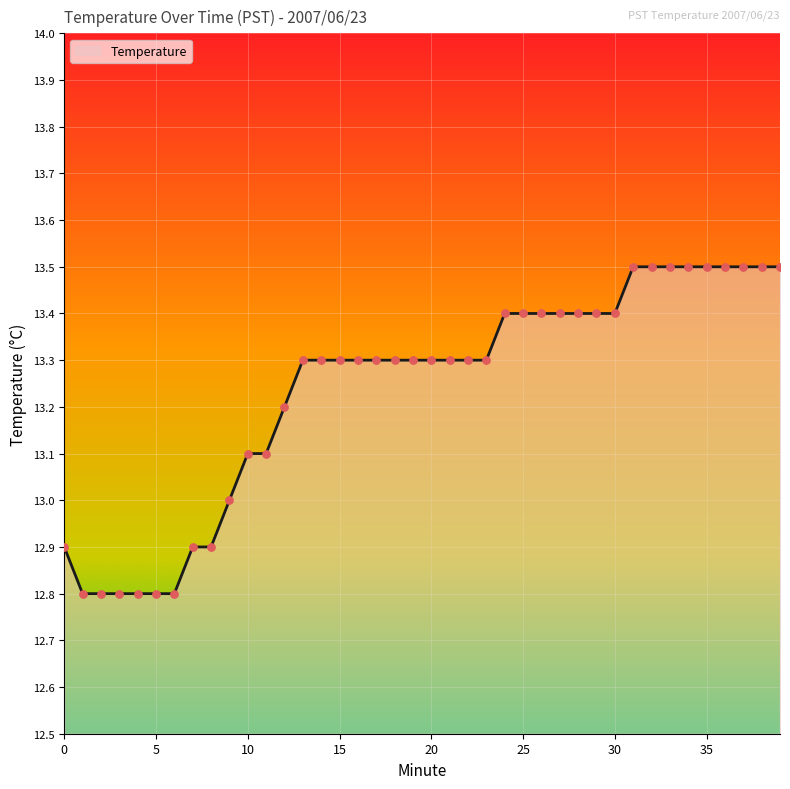

What is the maximum value shown in the chart?

13.5